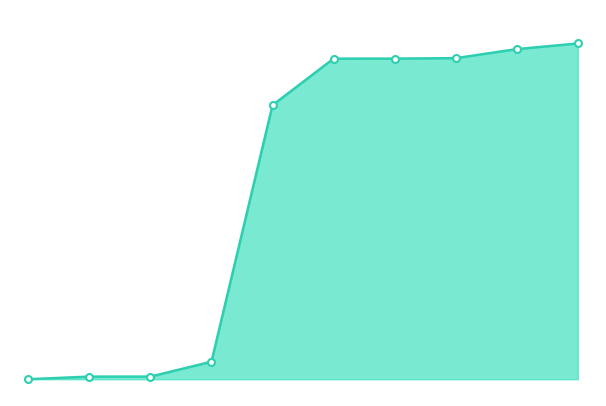

Does the chart have visible grid lines?

No